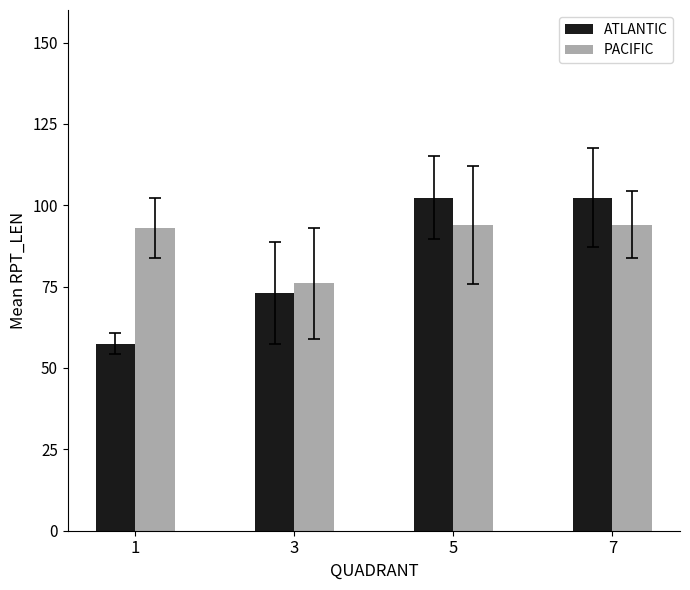

Which label corresponds to the smallest value in the chart?

1